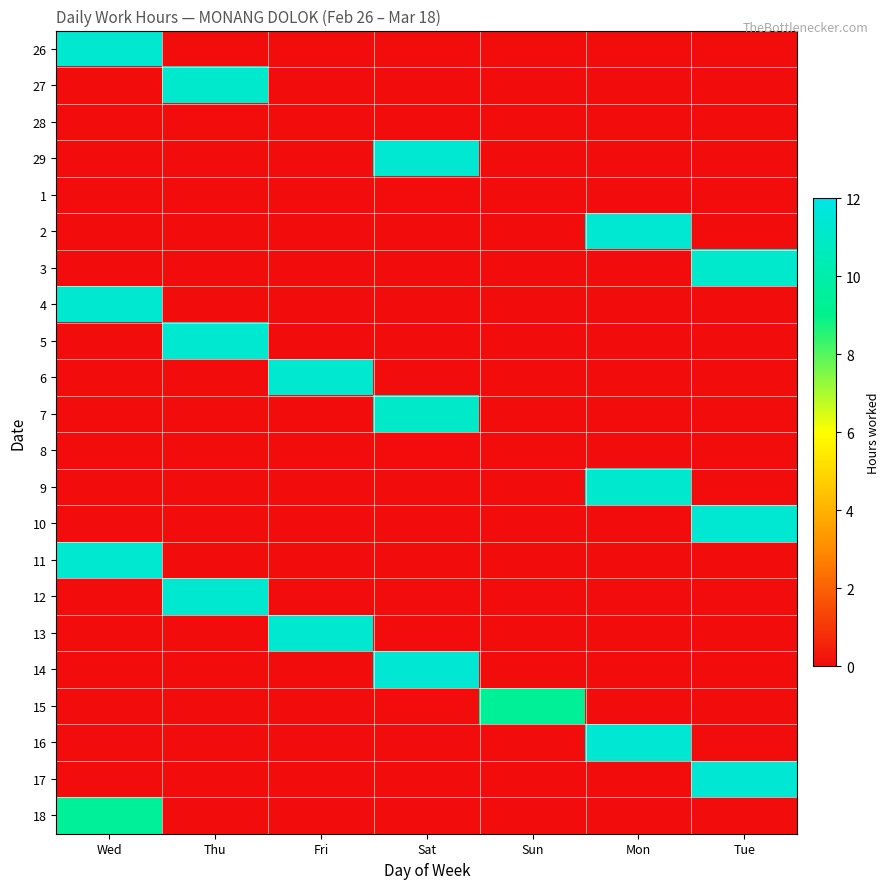

Reading right to left, extract all data points from this chart.

26: Tue=0.0	Mon=0.0	Sun=0.0	Sat=0.0	Fri=0.0	Thu=0.0	Wed=11.2
27: Tue=0.0	Mon=0.0	Sun=0.0	Sat=0.0	Fri=0.0	Thu=11.2	Wed=0.0
28: Tue=0.0	Mon=0.0	Sun=0.0	Sat=0.0	Fri=0.0	Thu=0.0	Wed=0.0
29: Tue=0.0	Mon=0.0	Sun=0.0	Sat=11.3	Fri=0.0	Thu=0.0	Wed=0.0
1: Tue=0.0	Mon=0.0	Sun=0.0	Sat=0.0	Fri=0.0	Thu=0.0	Wed=0.0
2: Tue=0.0	Mon=11.3	Sun=0.0	Sat=0.0	Fri=0.0	Thu=0.0	Wed=0.0
3: Tue=11.2	Mon=0.0	Sun=0.0	Sat=0.0	Fri=0.0	Thu=0.0	Wed=0.0
4: Tue=0.0	Mon=0.0	Sun=0.0	Sat=0.0	Fri=0.0	Thu=0.0	Wed=11.3
5: Tue=0.0	Mon=0.0	Sun=0.0	Sat=0.0	Fri=0.0	Thu=11.2	Wed=0.0
6: Tue=0.0	Mon=0.0	Sun=0.0	Sat=0.0	Fri=11.3	Thu=0.0	Wed=0.0
7: Tue=0.0	Mon=0.0	Sun=0.0	Sat=11.0	Fri=0.0	Thu=0.0	Wed=0.0
8: Tue=0.0	Mon=0.0	Sun=0.0	Sat=0.0	Fri=0.0	Thu=0.0	Wed=0.0
9: Tue=0.0	Mon=11.2	Sun=0.0	Sat=0.0	Fri=0.0	Thu=0.0	Wed=0.0
10: Tue=11.3	Mon=0.0	Sun=0.0	Sat=0.0	Fri=0.0	Thu=0.0	Wed=0.0
11: Tue=0.0	Mon=0.0	Sun=0.0	Sat=0.0	Fri=0.0	Thu=0.0	Wed=11.3
12: Tue=0.0	Mon=0.0	Sun=0.0	Sat=0.0	Fri=0.0	Thu=11.3	Wed=0.0
13: Tue=0.0	Mon=0.0	Sun=0.0	Sat=0.0	Fri=11.3	Thu=0.0	Wed=0.0
14: Tue=0.0	Mon=0.0	Sun=0.0	Sat=11.3	Fri=0.0	Thu=0.0	Wed=0.0
15: Tue=0.0	Mon=0.0	Sun=9.4	Sat=0.0	Fri=0.0	Thu=0.0	Wed=0.0
16: Tue=0.0	Mon=11.4	Sun=0.0	Sat=0.0	Fri=0.0	Thu=0.0	Wed=0.0
17: Tue=11.4	Mon=0.0	Sun=0.0	Sat=0.0	Fri=0.0	Thu=0.0	Wed=0.0
18: Tue=0.0	Mon=0.0	Sun=0.0	Sat=0.0	Fri=0.0	Thu=0.0	Wed=9.4